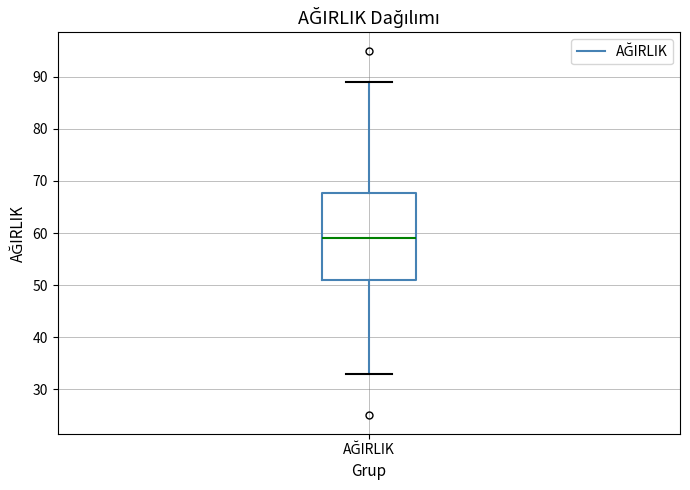

Read this box plot against the y-axis: the position of the median line, the range covered by the box, and the ends of both whiskers. The values are not printed on the chart, so give them approximately, as read against the axis.

median 59, box 51 to 68, whiskers 33 to 89